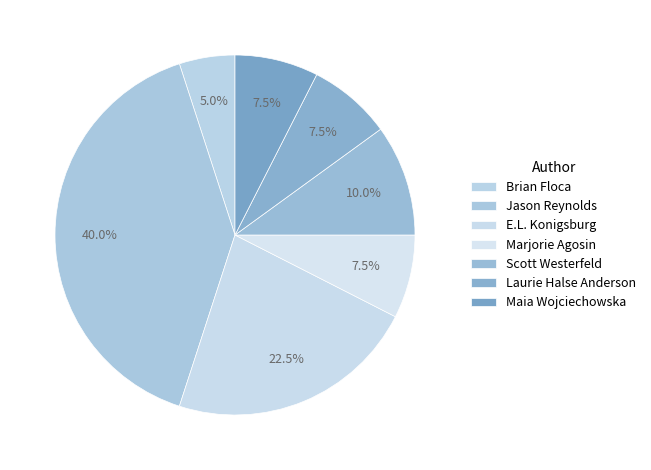

How many slices are in this pie chart?

7